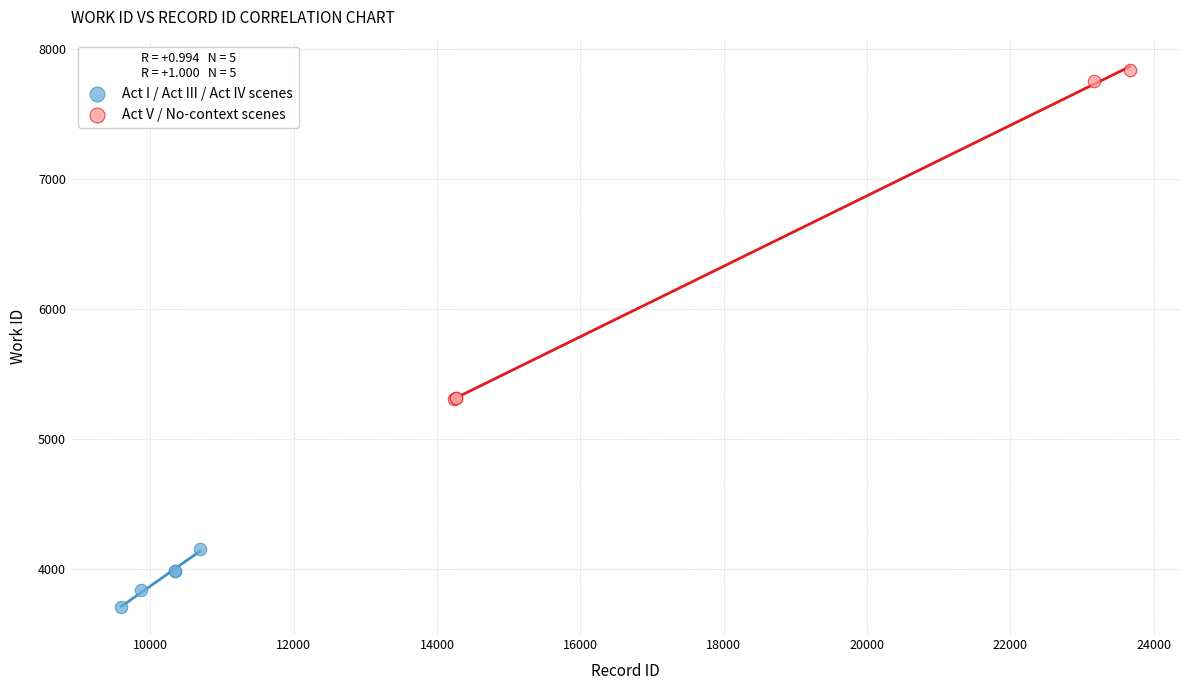

Which series reaches the maximum Y coordinate?

Act V / No-context scenes